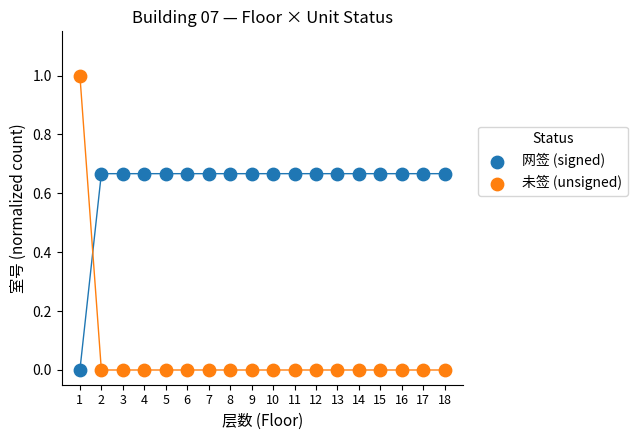

Which series has the widest spread of Y values?

未签 (unsigned)